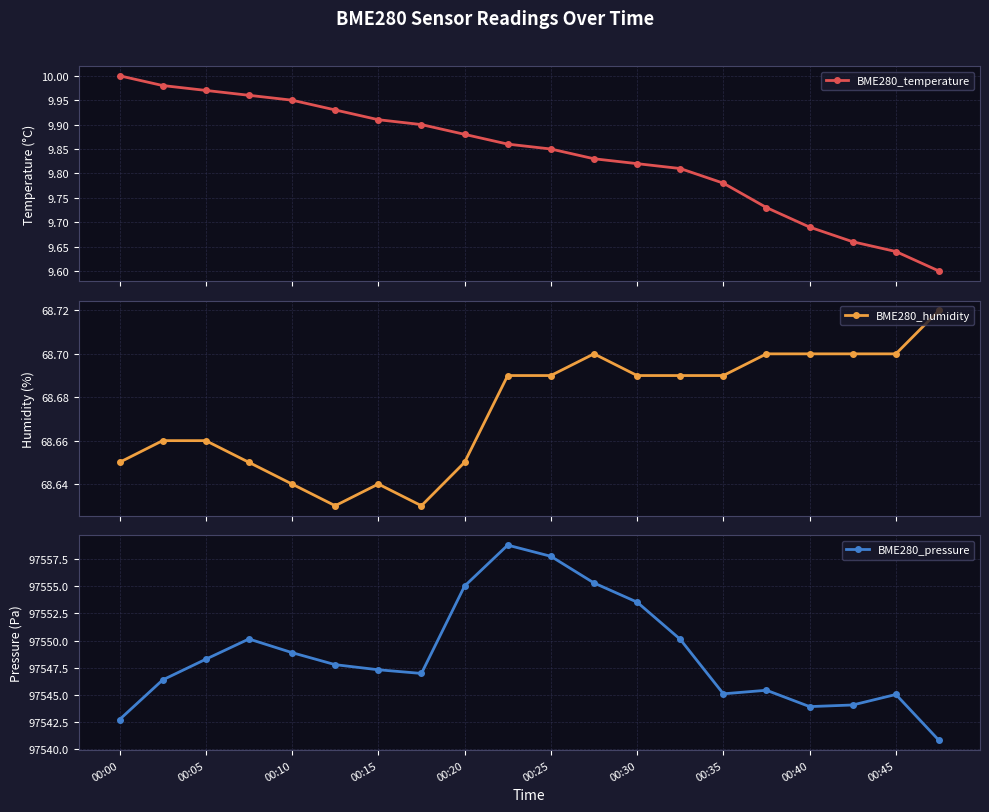

What is the difference between the highest and lowest values at 13?

97540.3